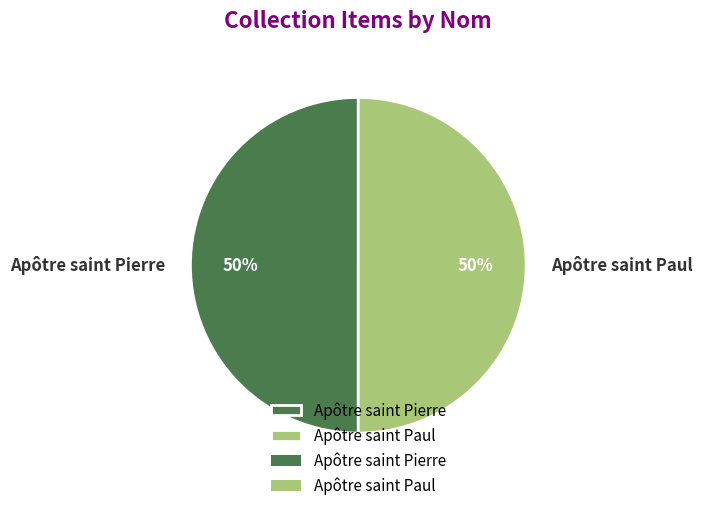

Count the number of slices in the pie.

2